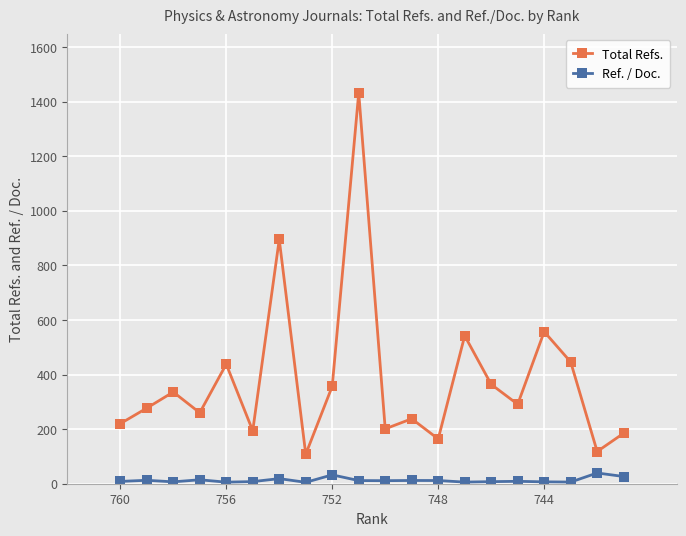

What is the value of the Total Refs. point at the 11th from the left?

201.0